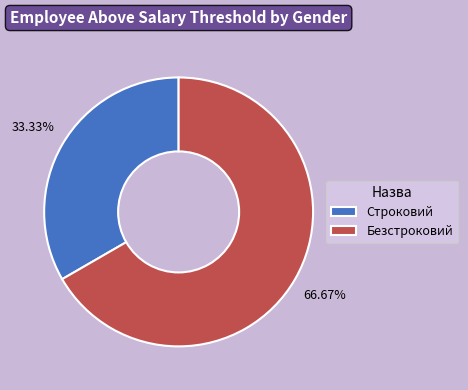

Is Строковий the majority of the pie?

No